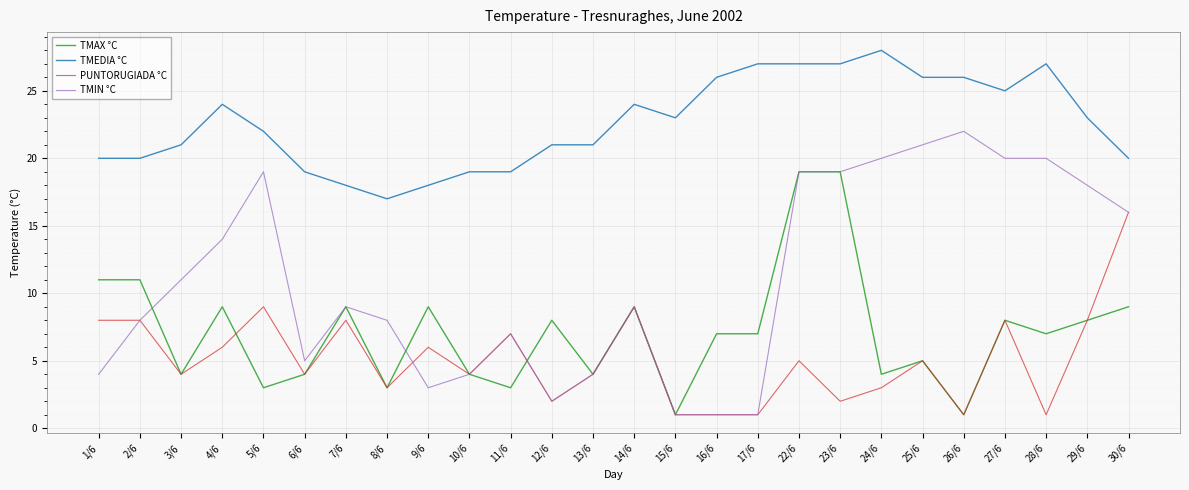

What position from the right is 5/6?

22